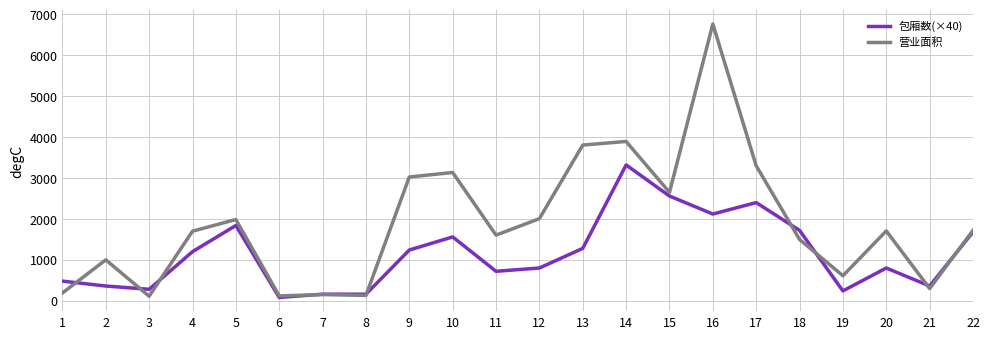

Where is 营业面积 nearest to the value 3437?

17